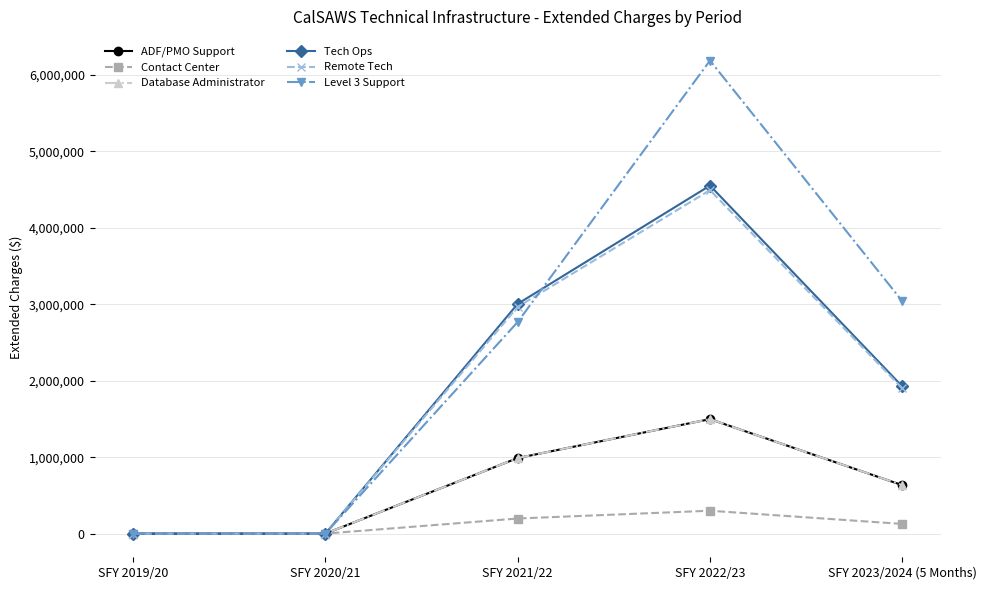

At SFY 2019/20, list the series in order from largest to smallest.

ADF/PMO Support, Contact Center, Database Administrator, Tech Ops, Remote Tech, Level 3 Support